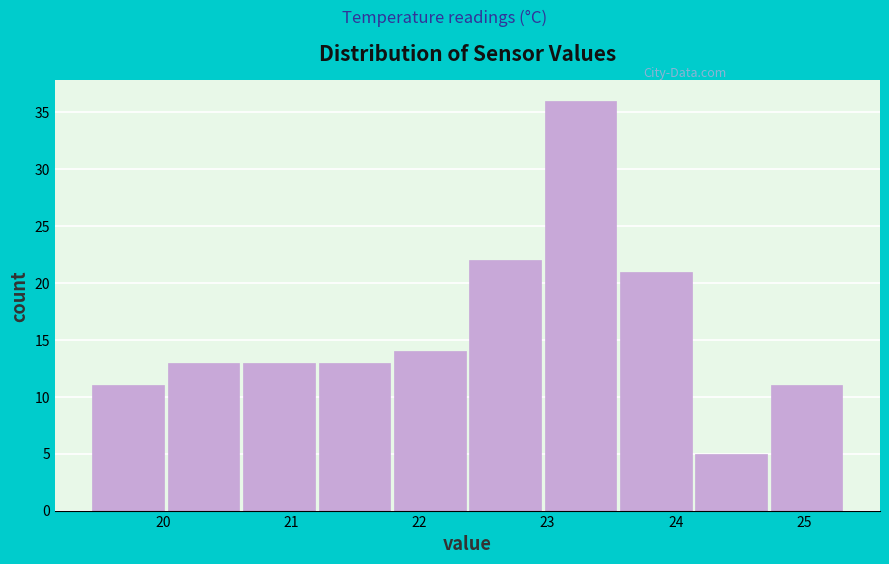

Reading left to right, transcribe this chart: for each bar, give the range it covers on the x-axis and its height. Neither the bar edges nor the heights are printed on the chart, so give them approximately, as read against the axes.

19.5 to 20.0: 11
20.0 to 20.6: 13
20.6 to 21.2: 13
21.2 to 21.8: 13
21.8 to 22.4: 14
22.4 to 23.0: 22
23.0 to 23.6: 36
23.6 to 24.2: 21
24.2 to 24.7: 5
24.7 to 25.3: 11